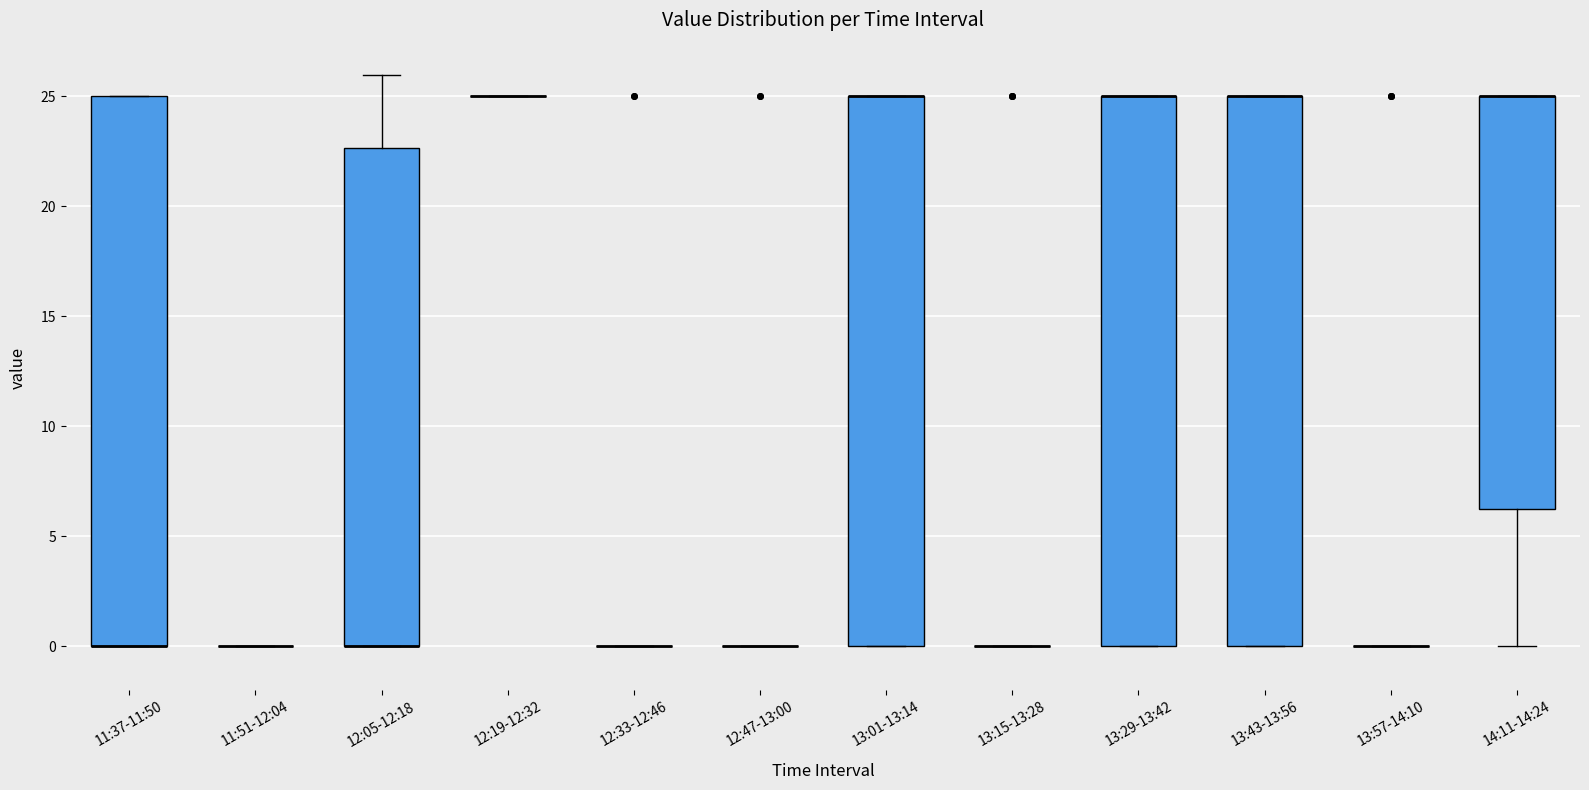

Reading left to right, read every box against the y-axis: the position of its median line, the range the box covers, and the ends of its whiskers. The values are not printed on the chart, so give them approximately, as read against the axis.

11:37-11:50: median 0.0 (drawn on the box's lower edge), box 0.0 to 25.0, whiskers 0.0 to 25.0
11:51-12:04: box collapsed to a line at 0.0, whiskers 0.0 to 0.0
12:05-12:18: median 0.0 (drawn on the box's lower edge), box 0.0 to 22.5, whiskers 0.0 to 26.0
12:19-12:32: box collapsed to a line at 25.0, whiskers 25.0 to 25.0
12:33-12:46: box collapsed to a line at 0.0, whiskers 0.0 to 0.0
12:47-13:00: box collapsed to a line at 0.0, whiskers 0.0 to 0.0
13:01-13:14: median 25.0 (drawn on the box's upper edge), box 0.0 to 25.0, whiskers 0.0 to 25.0
13:15-13:28: box collapsed to a line at 0.0, whiskers 0.0 to 0.0
13:29-13:42: median 25.0 (drawn on the box's upper edge), box 0.0 to 25.0, whiskers 0.0 to 25.0
13:43-13:56: median 25.0 (drawn on the box's upper edge), box 0.0 to 25.0, whiskers 0.0 to 25.0
13:57-14:10: box collapsed to a line at 0.0, whiskers 0.0 to 0.0
14:11-14:24: median 25.0 (drawn on the box's upper edge), box 6.5 to 25.0, whiskers 0.0 to 25.0